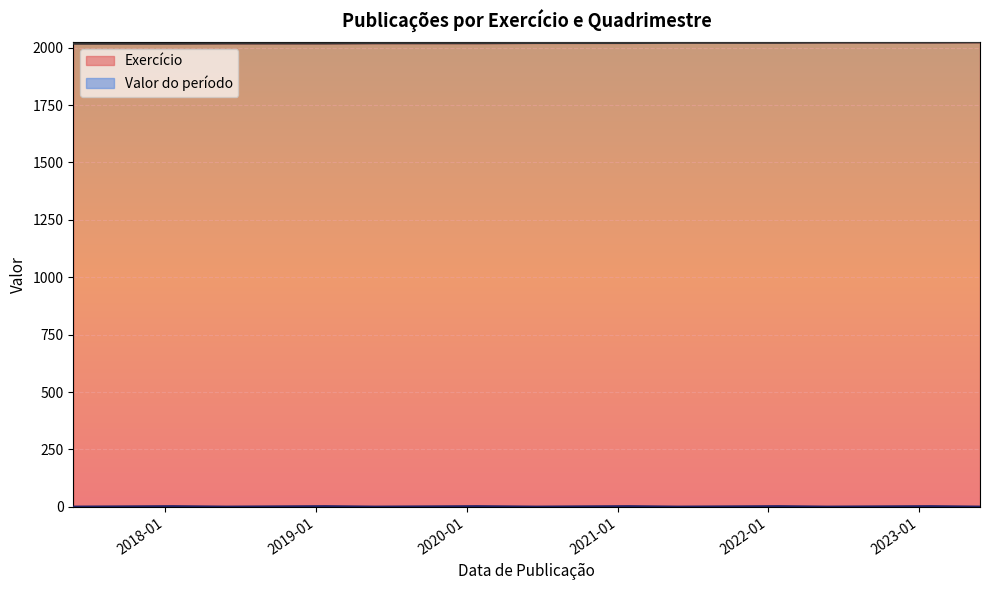

How many interior local valleys does the Valor do período series have?

5